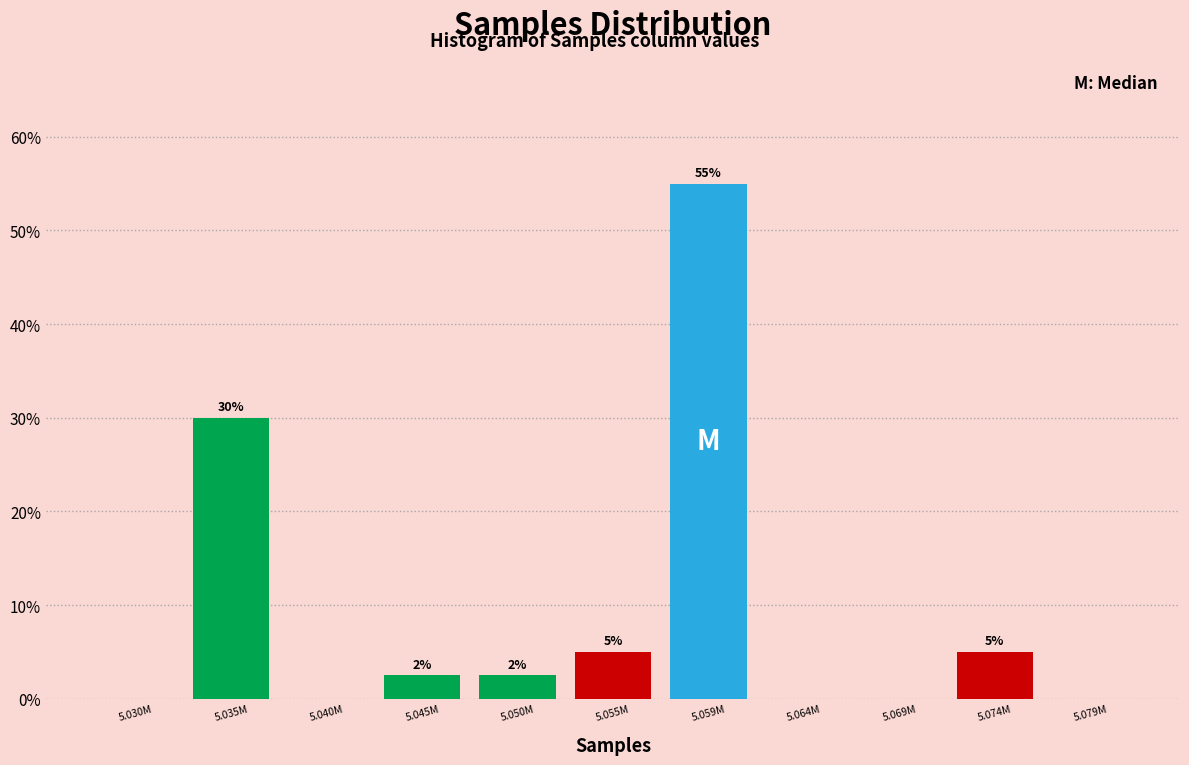

What value does the data have at 5.045M?

2.5